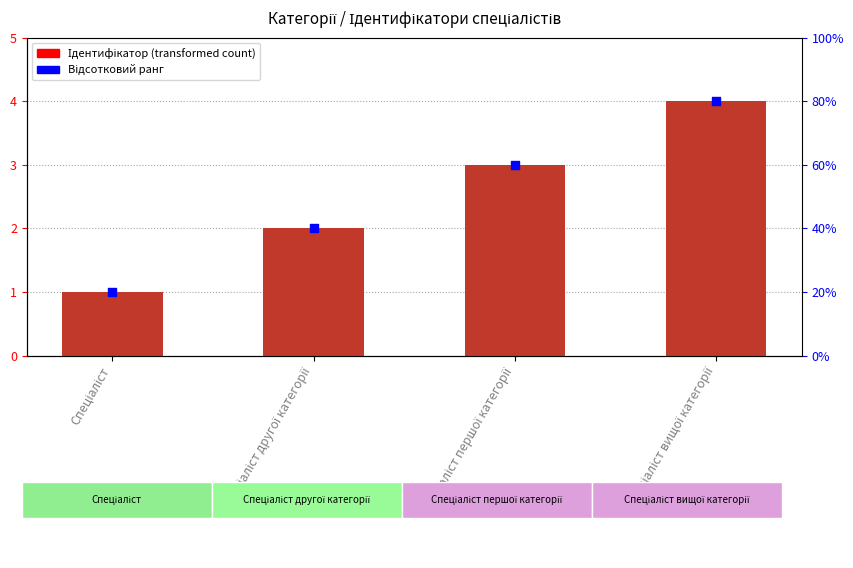

Between Спеціаліст вищої категорії and Спеціаліст другої категорії, which is larger?

Спеціаліст вищої категорії